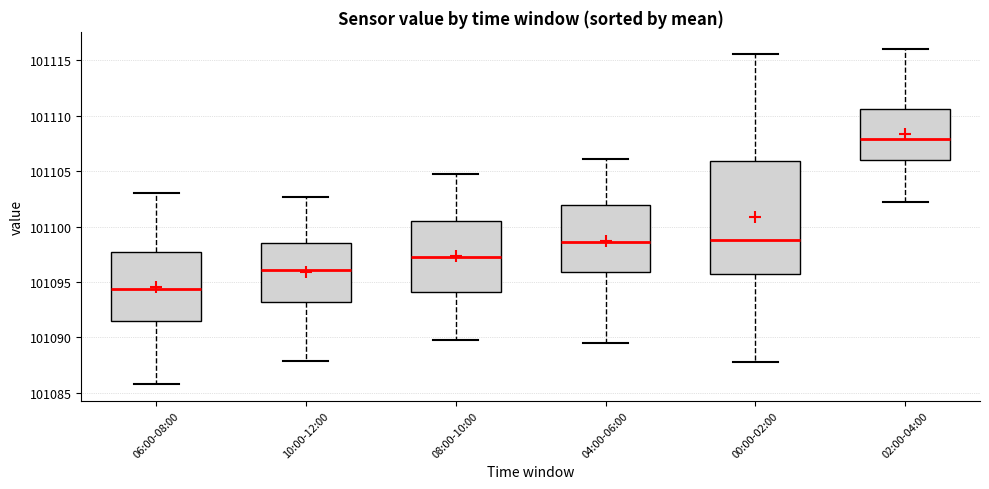

Reading left to right, transcribe this box plot: for each box, give where its median line is, the range the box spans, and where its two whiskers end, as read against the y-axis. The values are not printed on the chart, so give them approximately, as read against the axis.

06:00-08:00: median 101094.5, box 101091.5 to 101097.5, whiskers 101086.0 to 101103.0
10:00-12:00: median 101096.0, box 101093.0 to 101098.5, whiskers 101088.0 to 101102.5
08:00-10:00: median 101097.5, box 101094.0 to 101100.5, whiskers 101090.0 to 101104.5
04:00-06:00: median 101098.5, box 101096.0 to 101102.0, whiskers 101089.5 to 101106.0
00:00-02:00: median 101099.0, box 101095.5 to 101106.0, whiskers 101088.0 to 101115.5
02:00-04:00: median 101108.0, box 101106.0 to 101110.5, whiskers 101102.5 to 101116.0